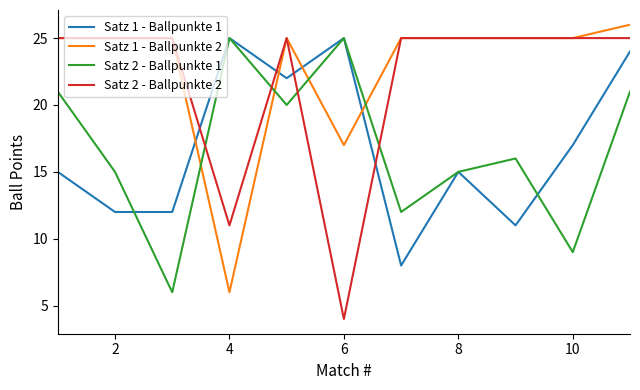

Which series has the largest total across all categories?

Satz 1 - Ballpunkte 2